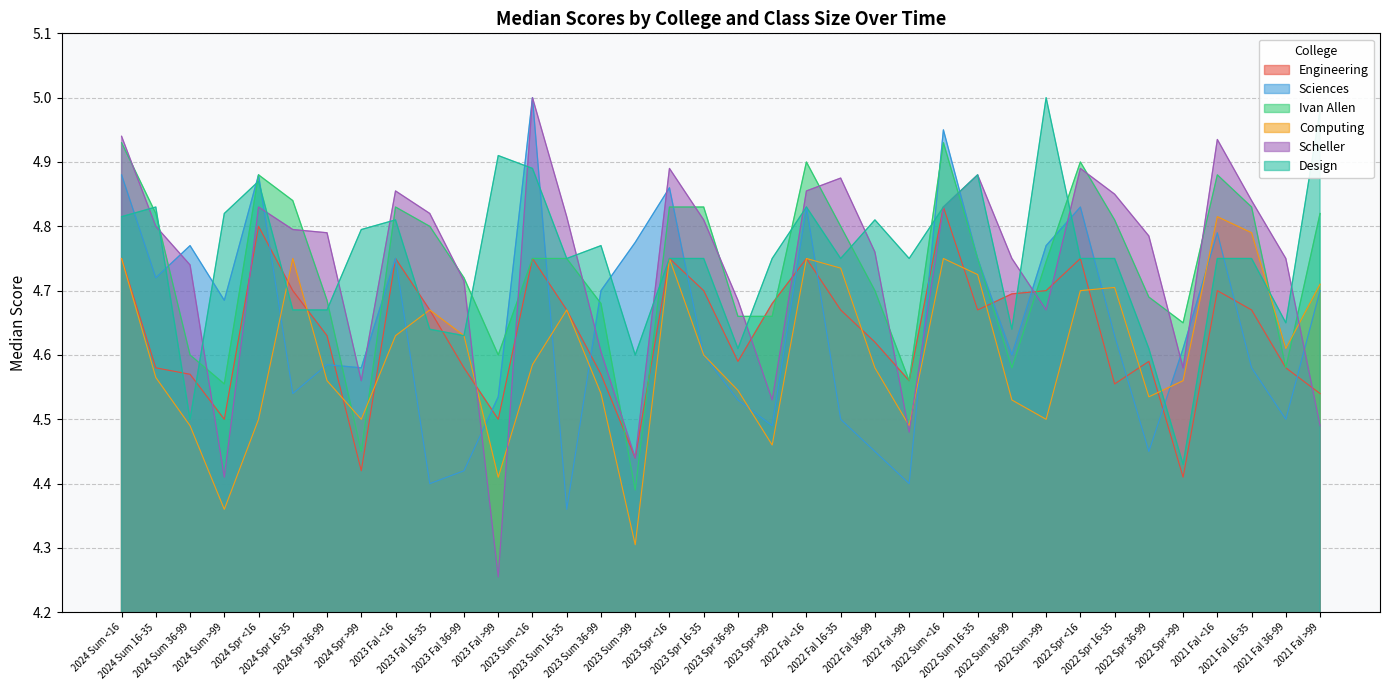

Which label corresponds to the largest value in the chart?

2023 Sum <16